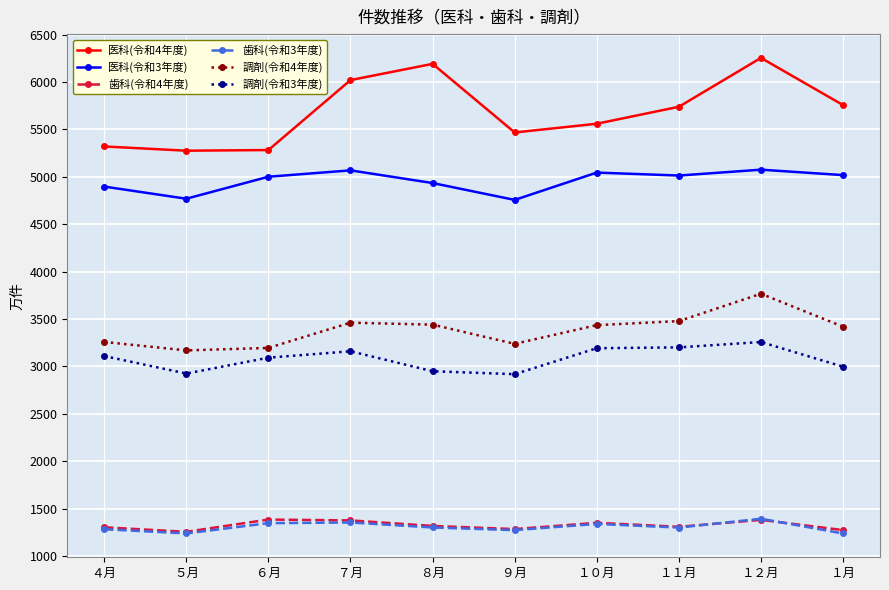

Where is the first local maximum for 医科(令和4年度)?

８月